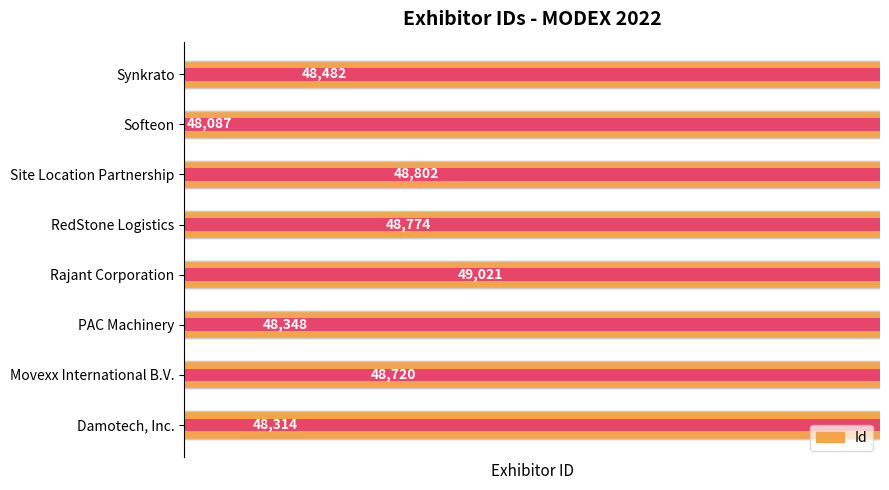

What is the sum of the values at Softeon and Damotech, Inc.?

96401